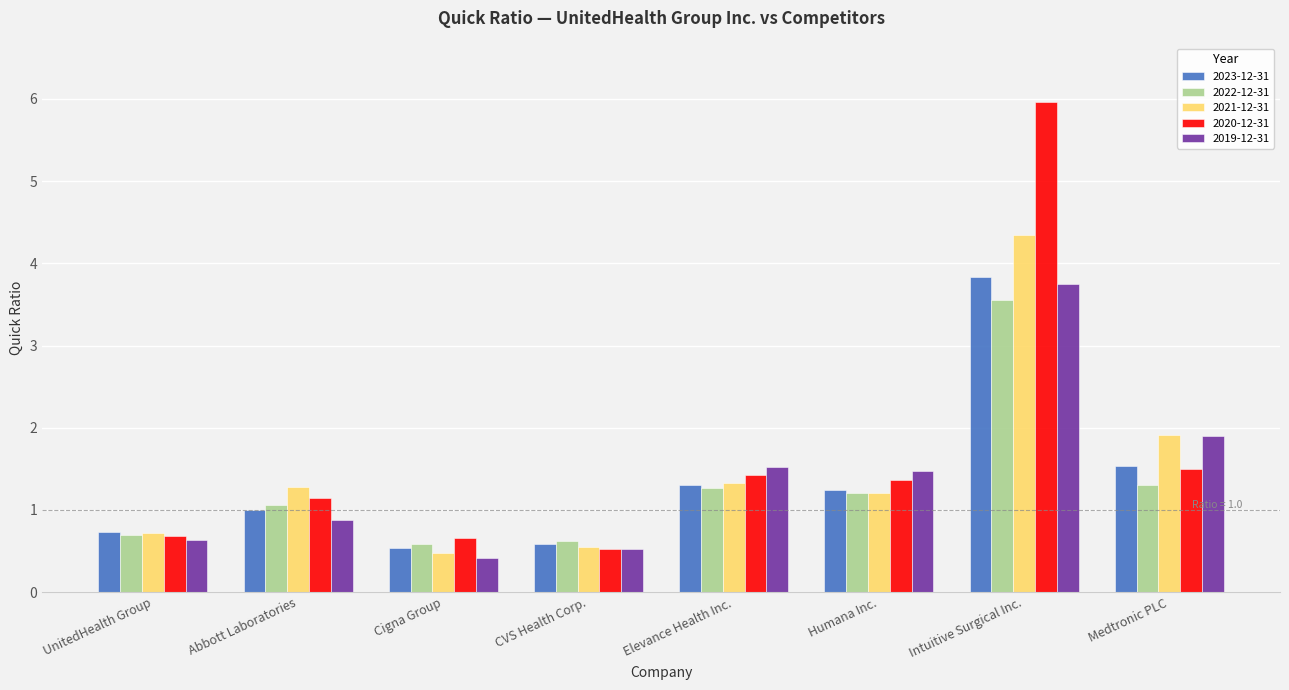

Does the chart contain stacked bars?

No